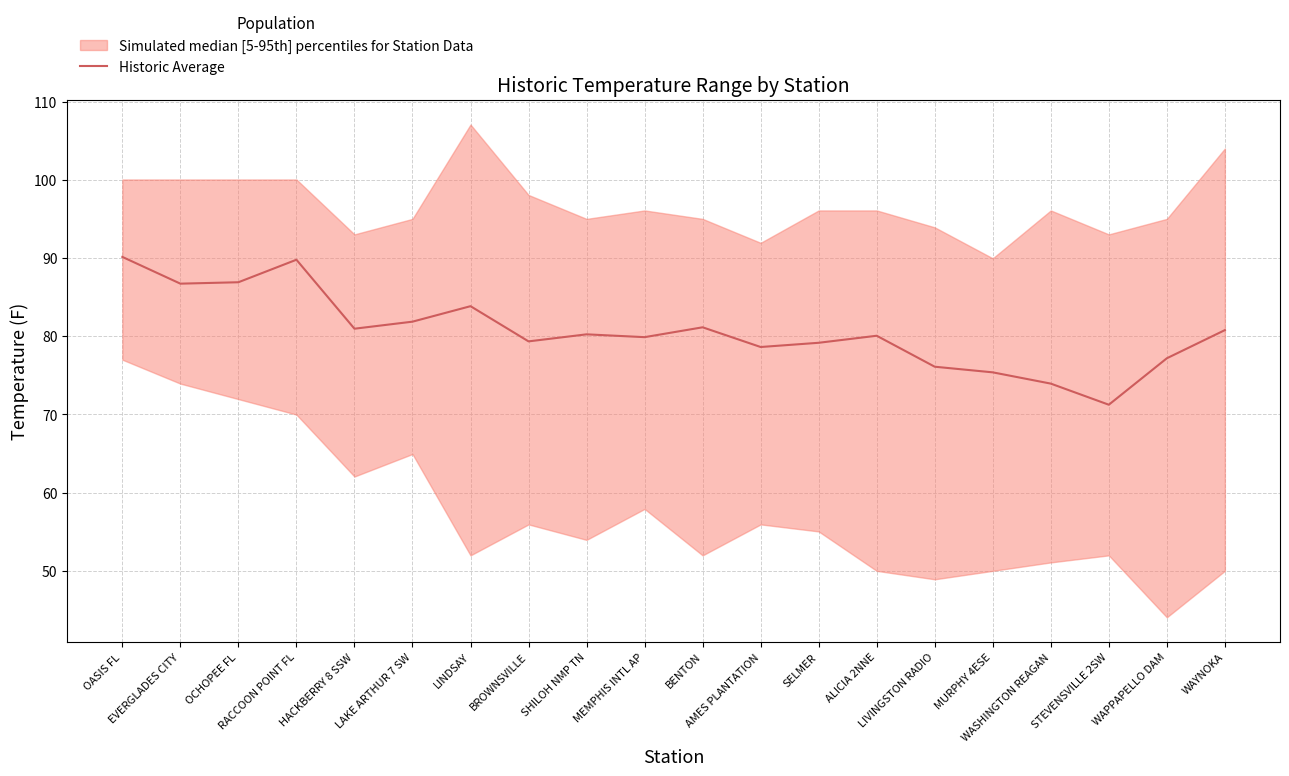

Where is the first local minimum?

EVERGLADES CITY